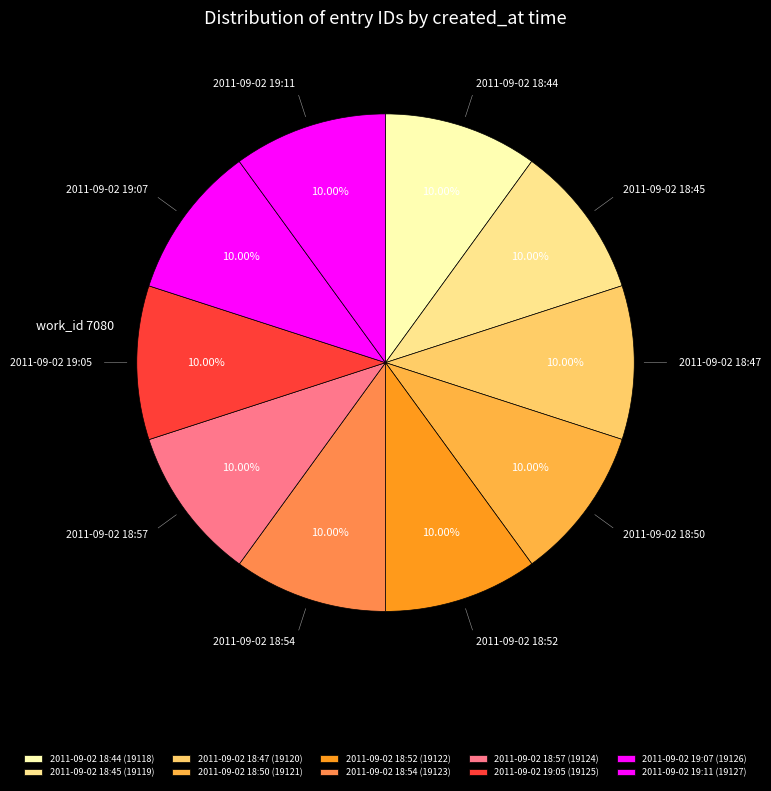

Which category has the smallest portion of the pie?

2011-09-02 18:44